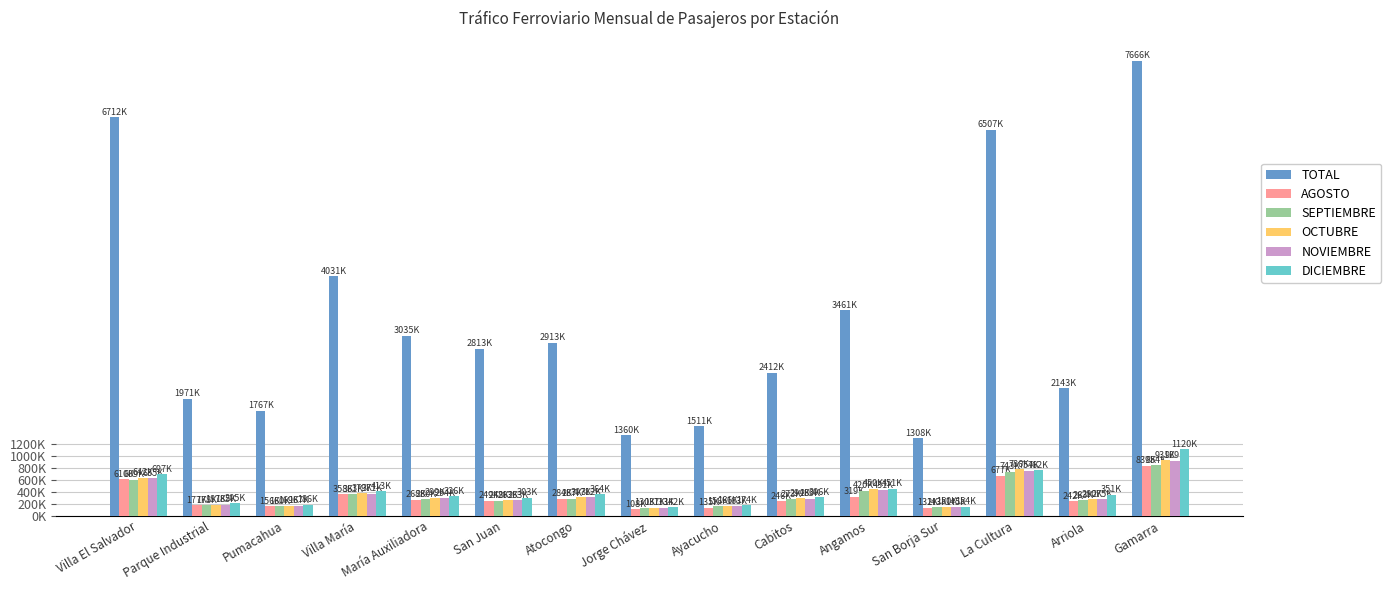

What are all the series names shown in the legend?

TOTAL, AGOSTO, SEPTIEMBRE, OCTUBRE, NOVIEMBRE, DICIEMBRE